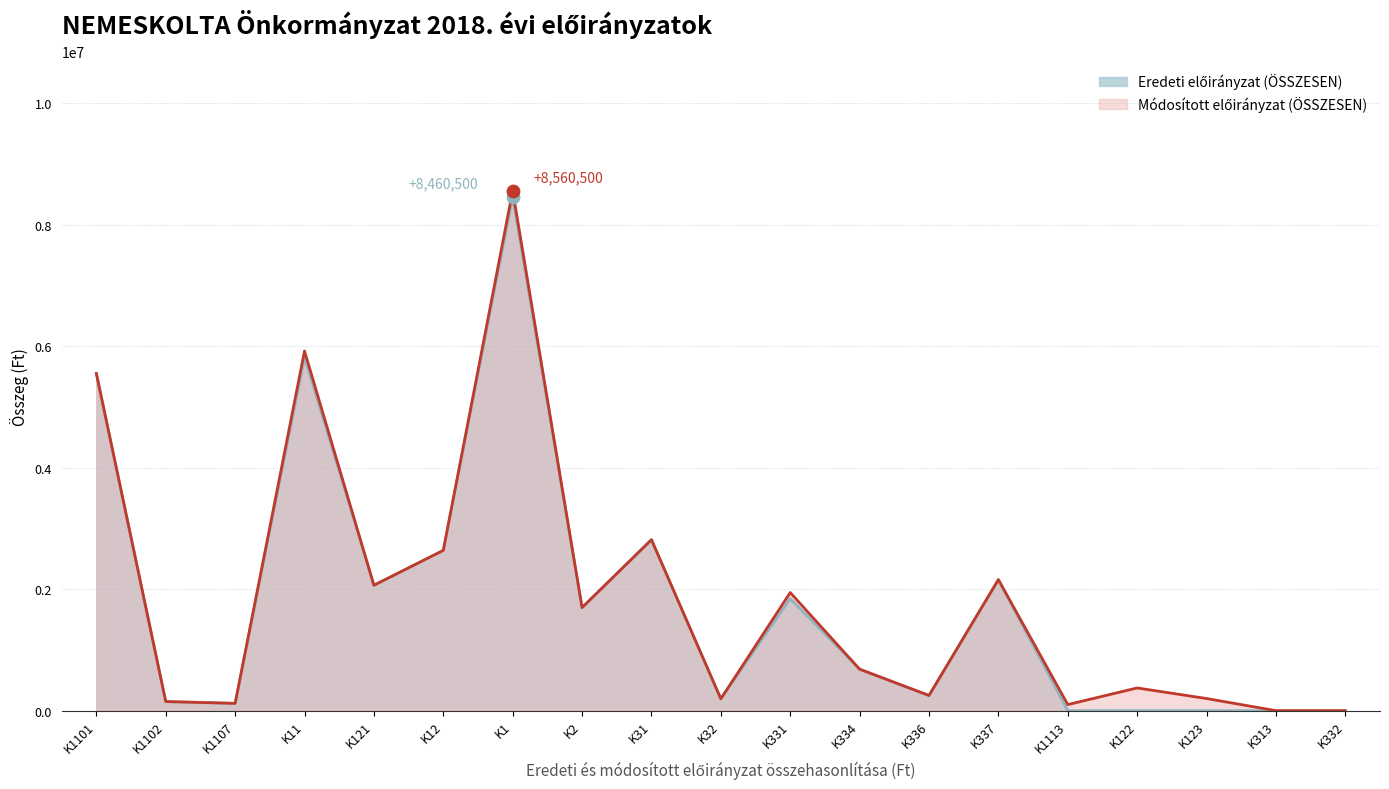

Which series reaches the minimum Y coordinate?

Eredeti előirányzat (ÖSSZESEN)